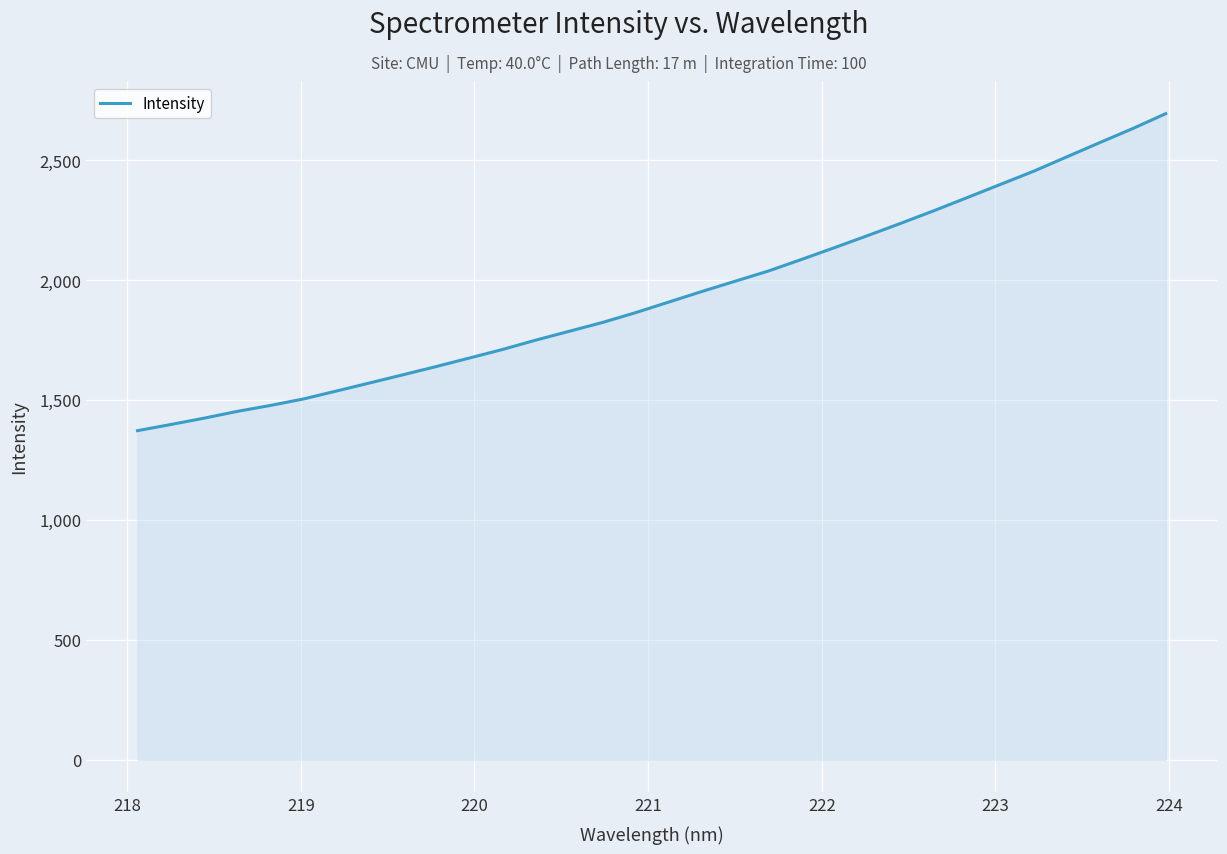

What is the maximum value shown in the chart?

2695.0